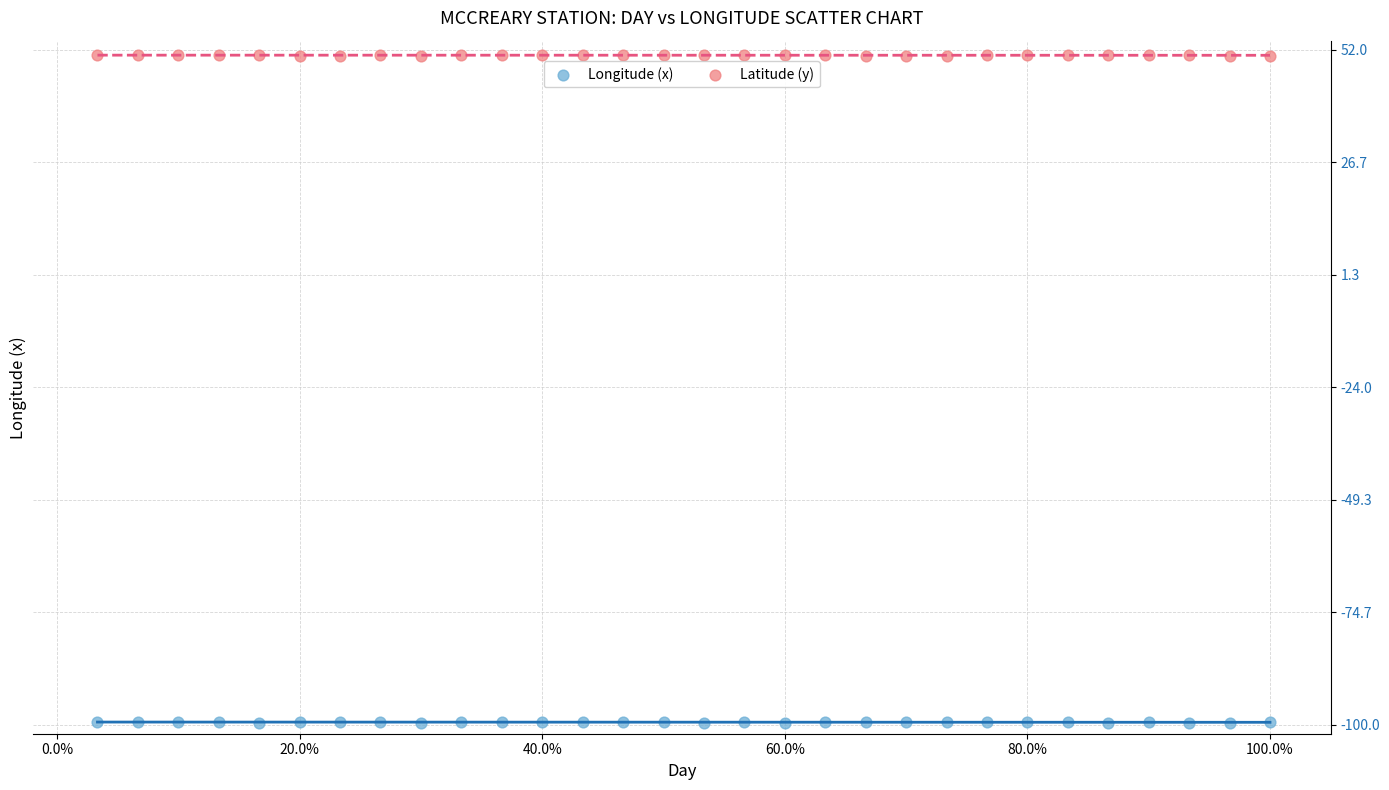

What are all the series names shown in the legend?

Longitude (x), Latitude (y)